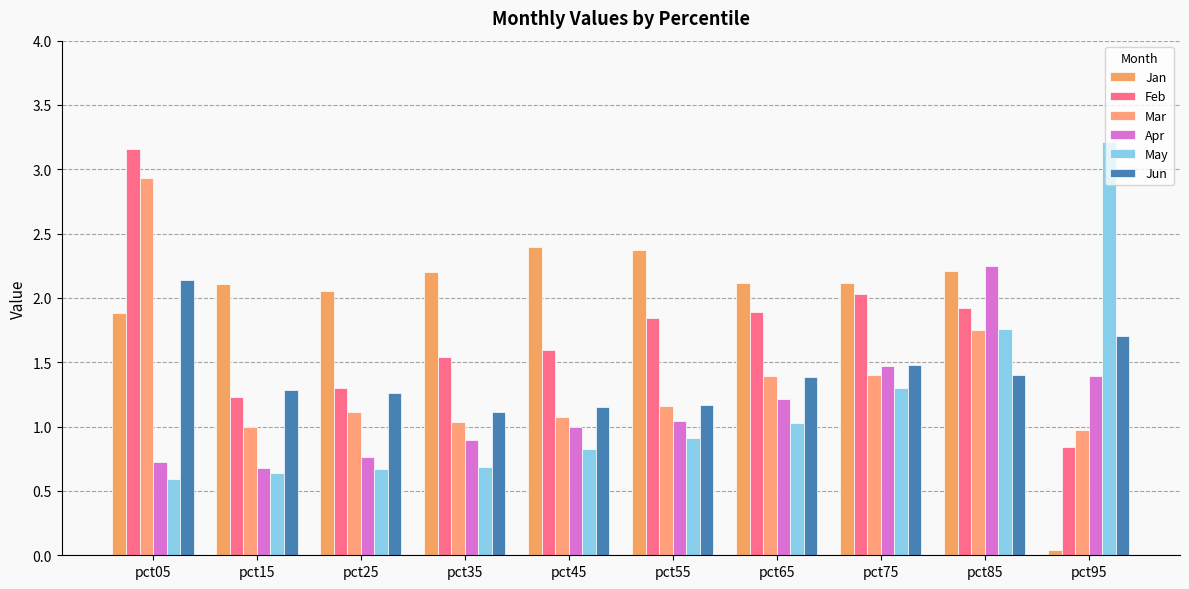

Count the number of categories in the chart.

10